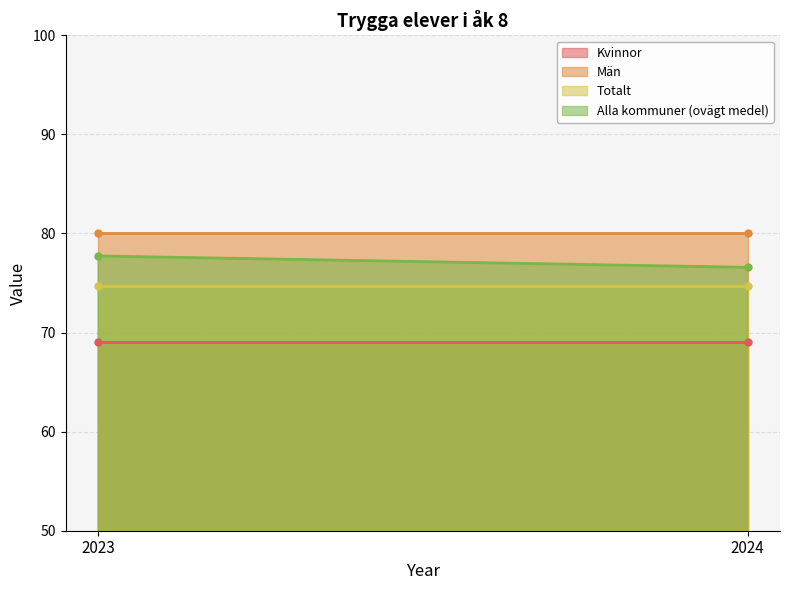

At 2023, list the series in order from smallest to largest.

Kvinnor, Totalt, Alla kommuner (ovägt medel), Män